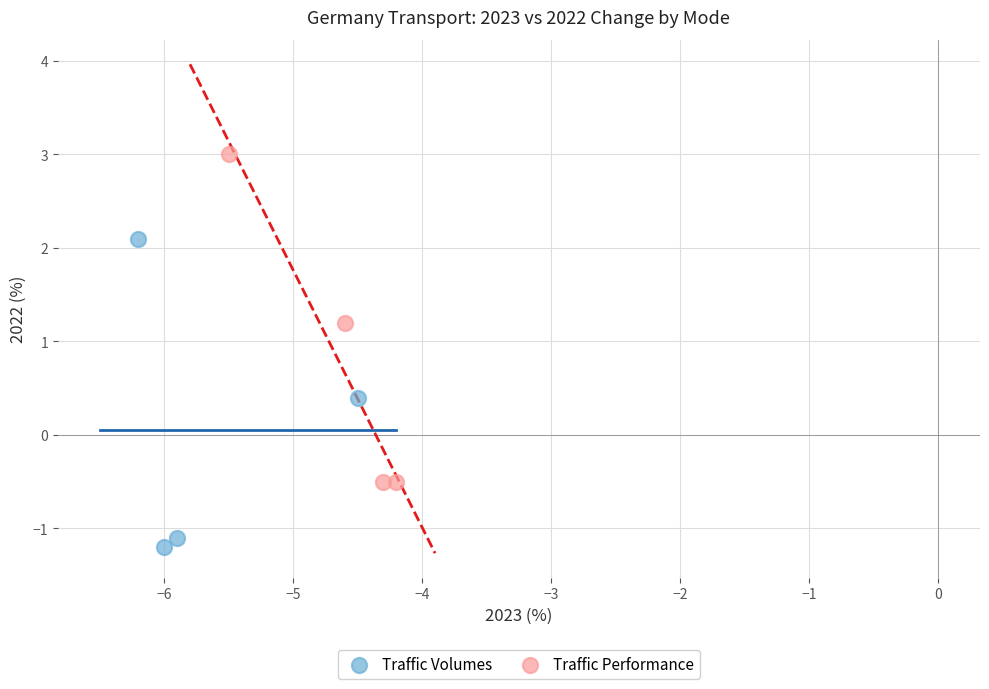

What are all the series names shown in the legend?

Traffic Volumes, Traffic Performance